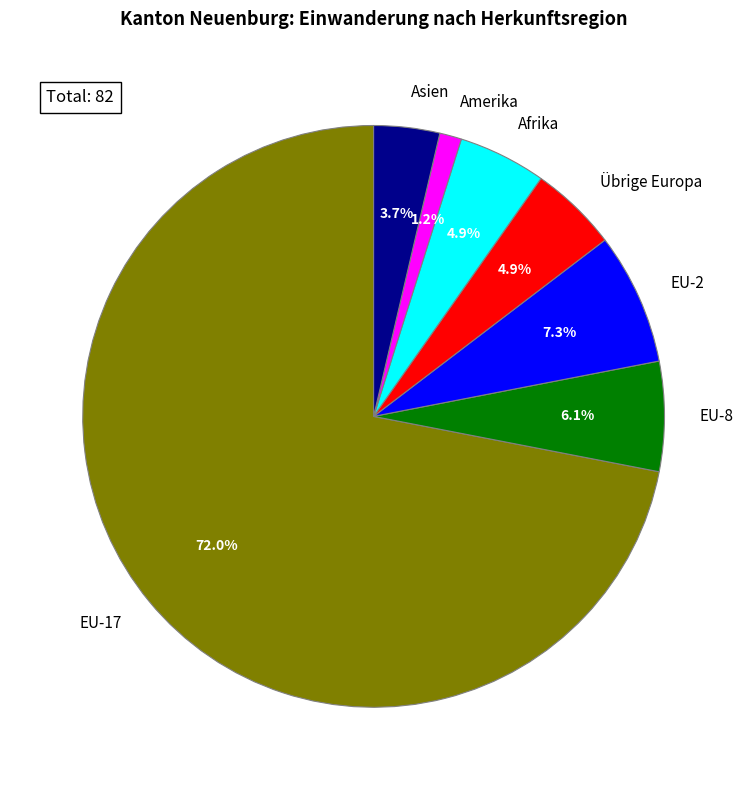

Combined, do Afrika and Asien account for over 50%?

No